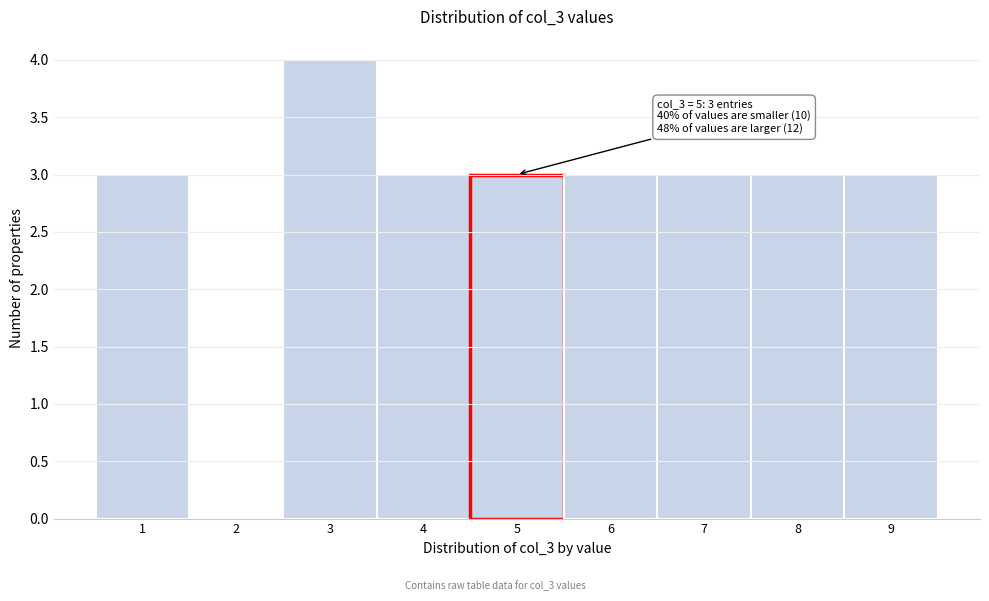

Which range on the x-axis has the tallest bar?

2.5 to 3.5